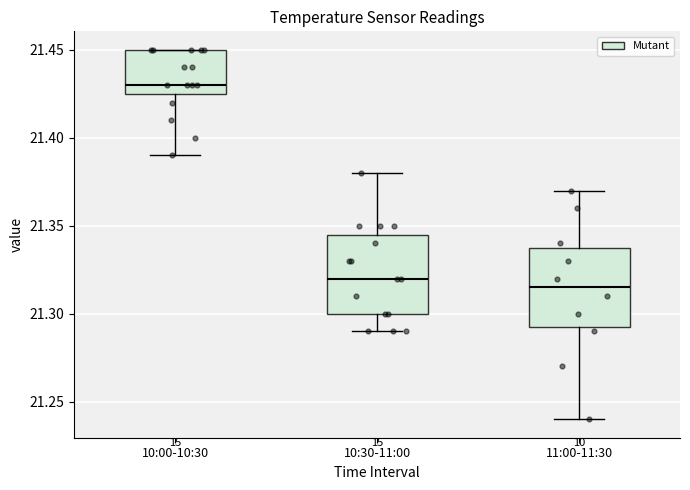

Where does the median line of the box for 10:30-11:00 sit on the y-axis? The values are not printed on the chart, so give them approximately, as read against the axis.

21.320